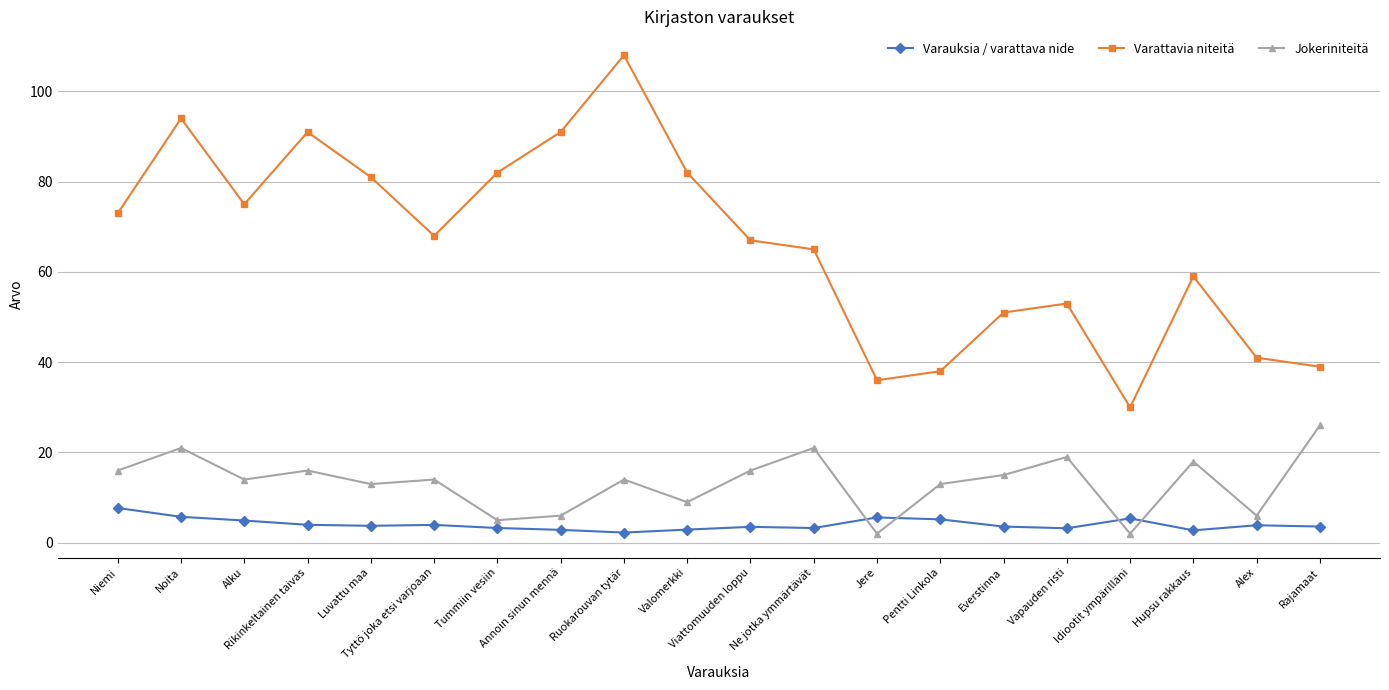

At how many categories does at least one series exceed 47?

15